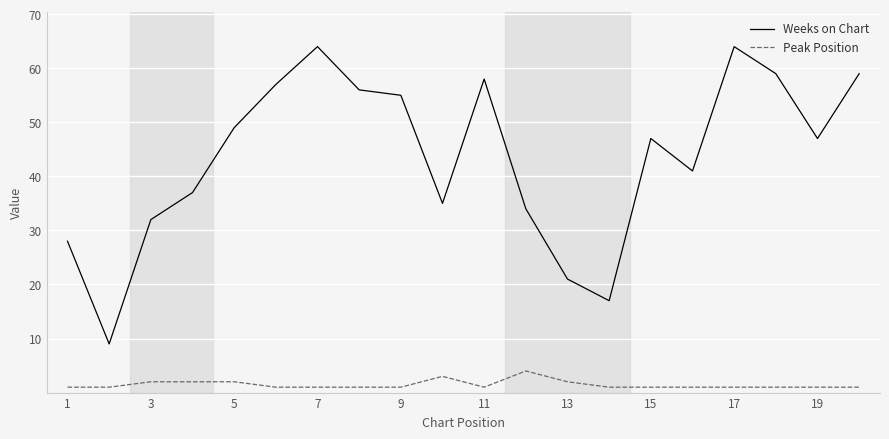

Reading left to right, what are all the values shown in this chart?

Weeks on Chart: 28	9	32	37	49	57	64	56	55	35	58	34	21	17	47	41	64	59	47	59
Peak Position: 1	1	2	2	2	1	1	1	1	3	1	4	2	1	1	1	1	1	1	1